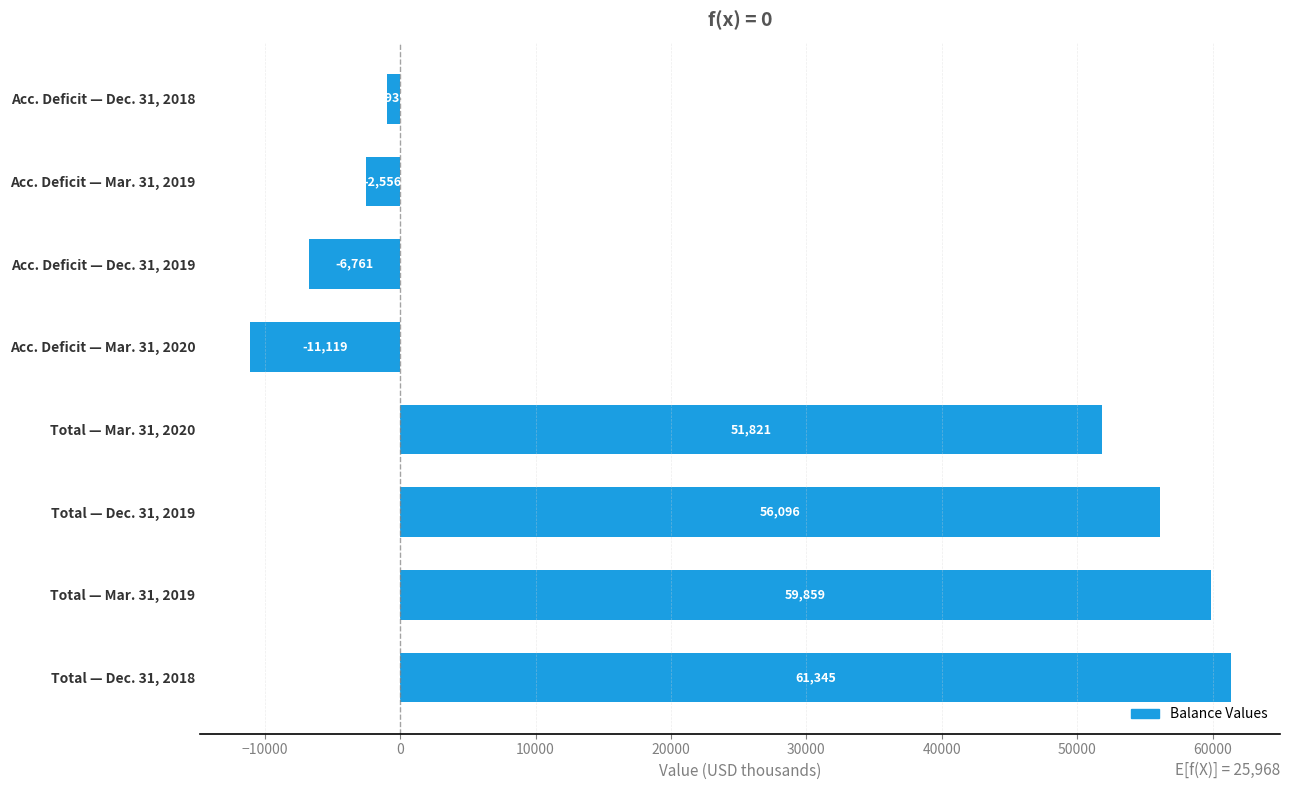

How many series are shown in this chart?

1